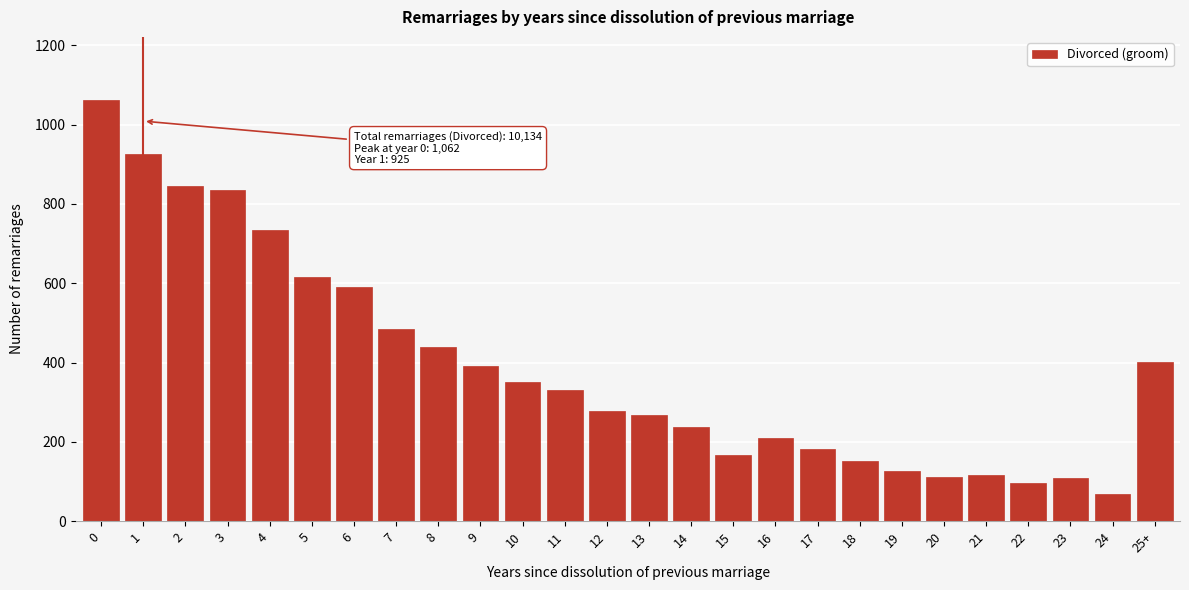

What is the value of the 4th bar from the left?

834